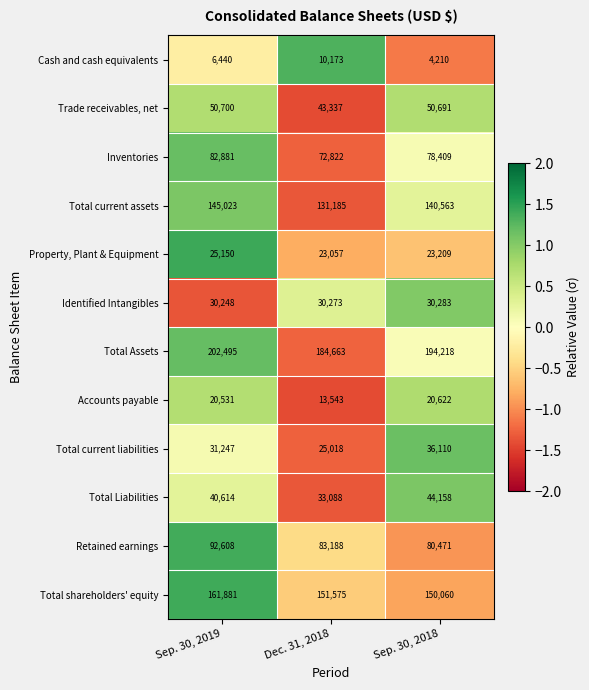

How many Cash and cash equivalents values are between 4210 and 10173?

3